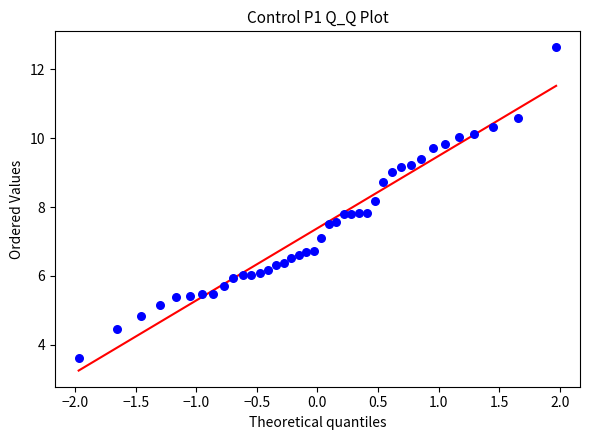

What is the range of Y values (max minus min)?

9.0